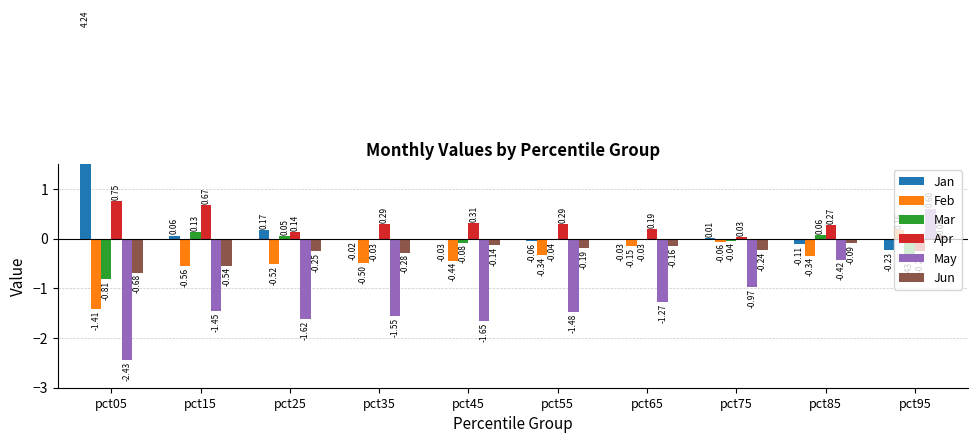

Count the number of data series in this chart.

6